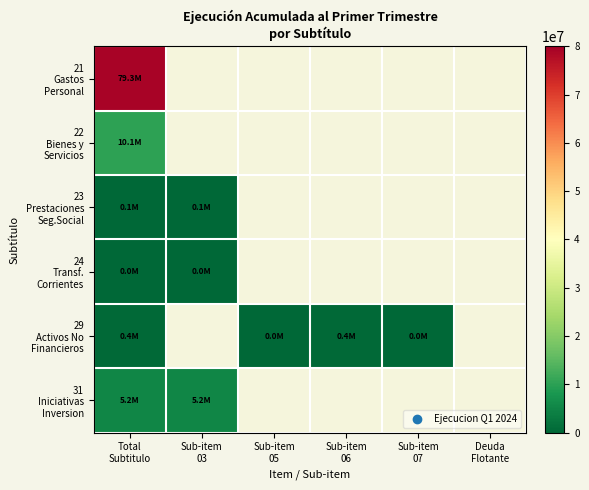

Between Sub-item
05 and Total
Subtitulo, which is larger?

Total
Subtitulo